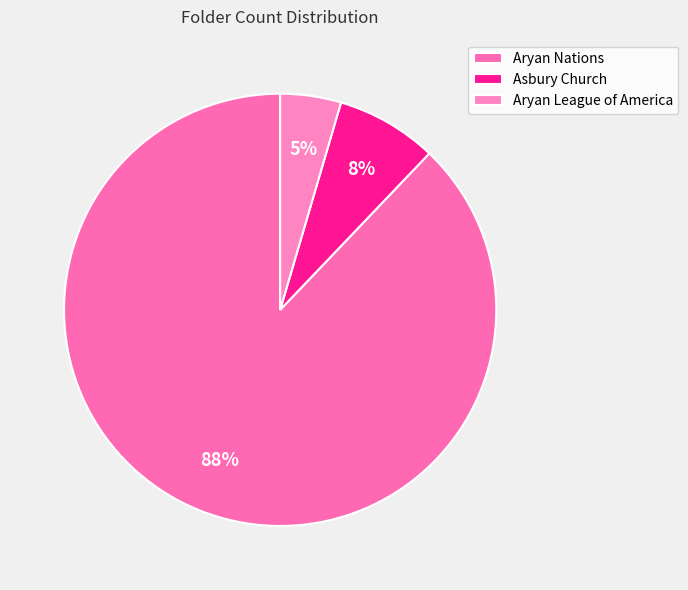

To the nearest percent, what is the combined percentage of Aryan Nations and Aryan League of America?

92%